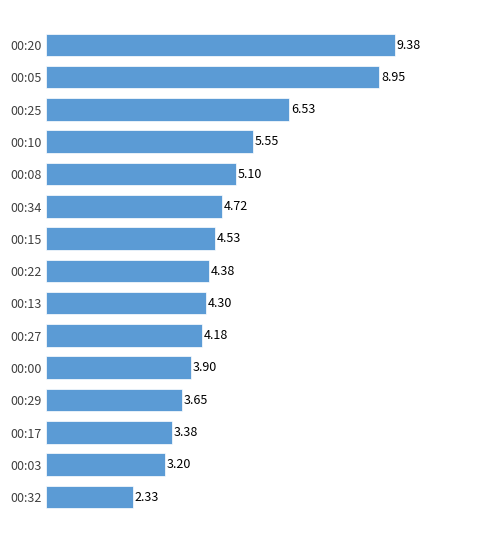

What is the average value?

4.9